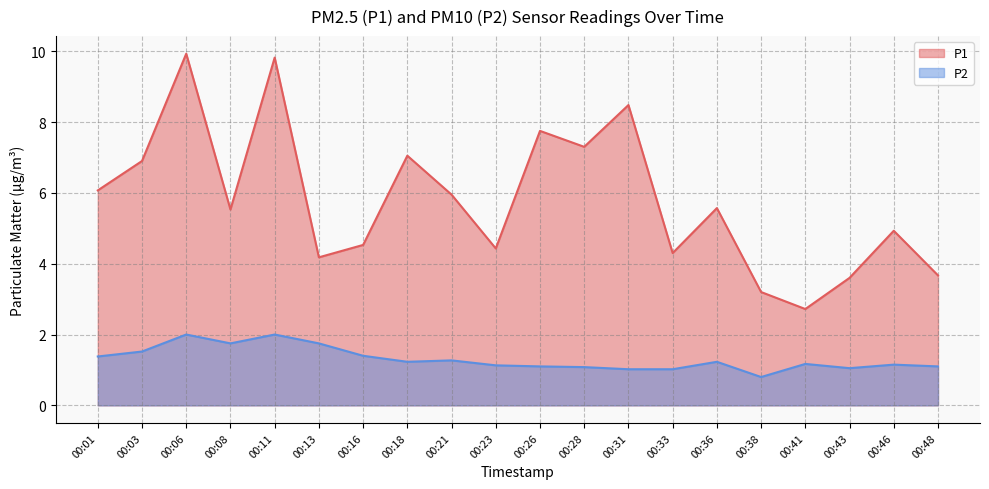

Rank the series at 00:08 from highest to lowest value.

P1, P2